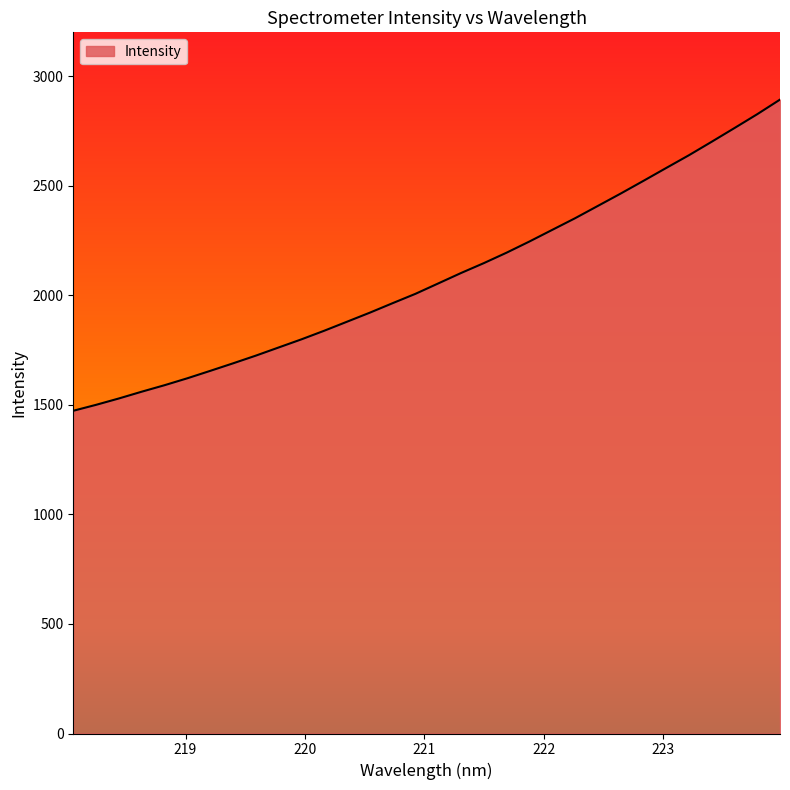

What is the minimum value shown in the chart?

1472.9